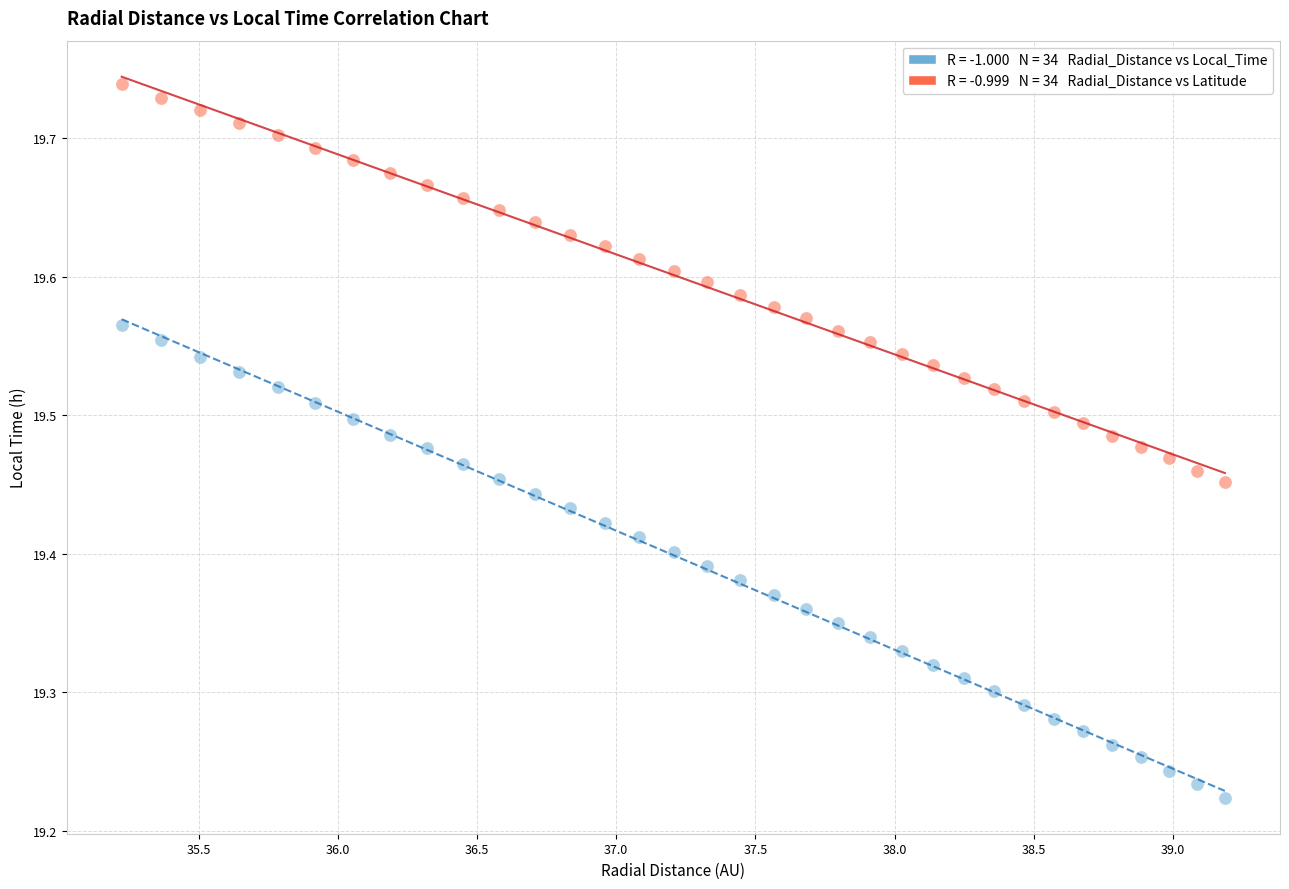

Across all data points, what is the range of Y values (max minus min)?

0.5